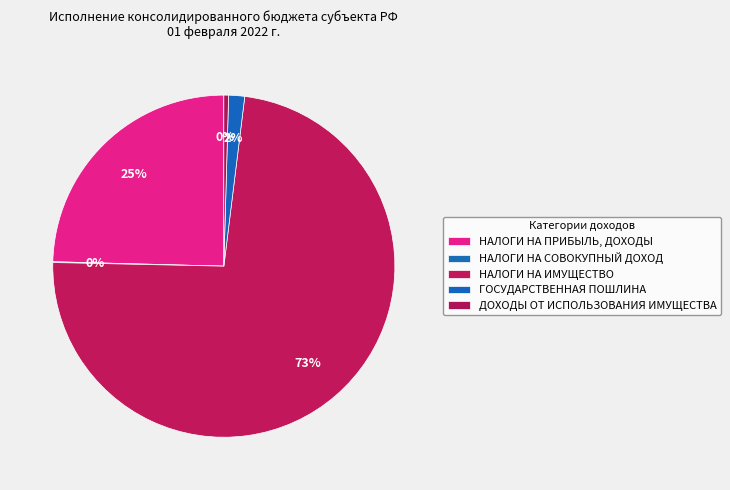

The НАЛОГИ НА СОВОКУПНЫЙ ДОХОД slice represents 13% of the pie. True or false?

False